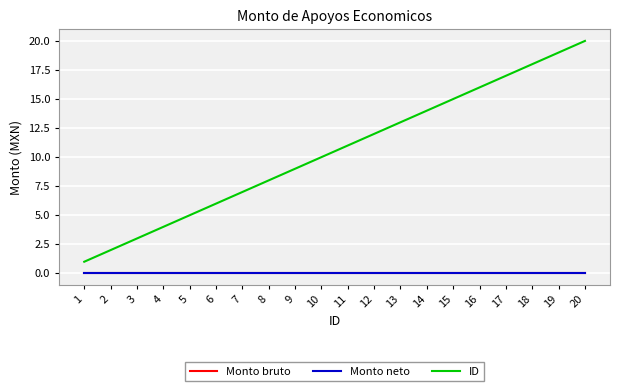

Is the value of Monto neto at 20 greater than the value of Monto bruto at 9?

No